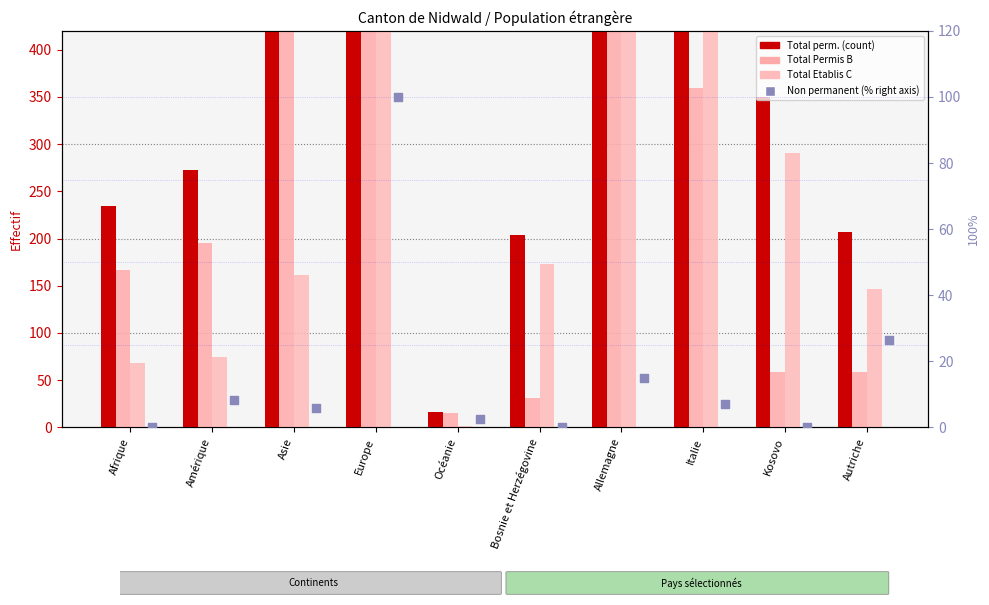

Which series has the widest spread of Y values?

Total perm.